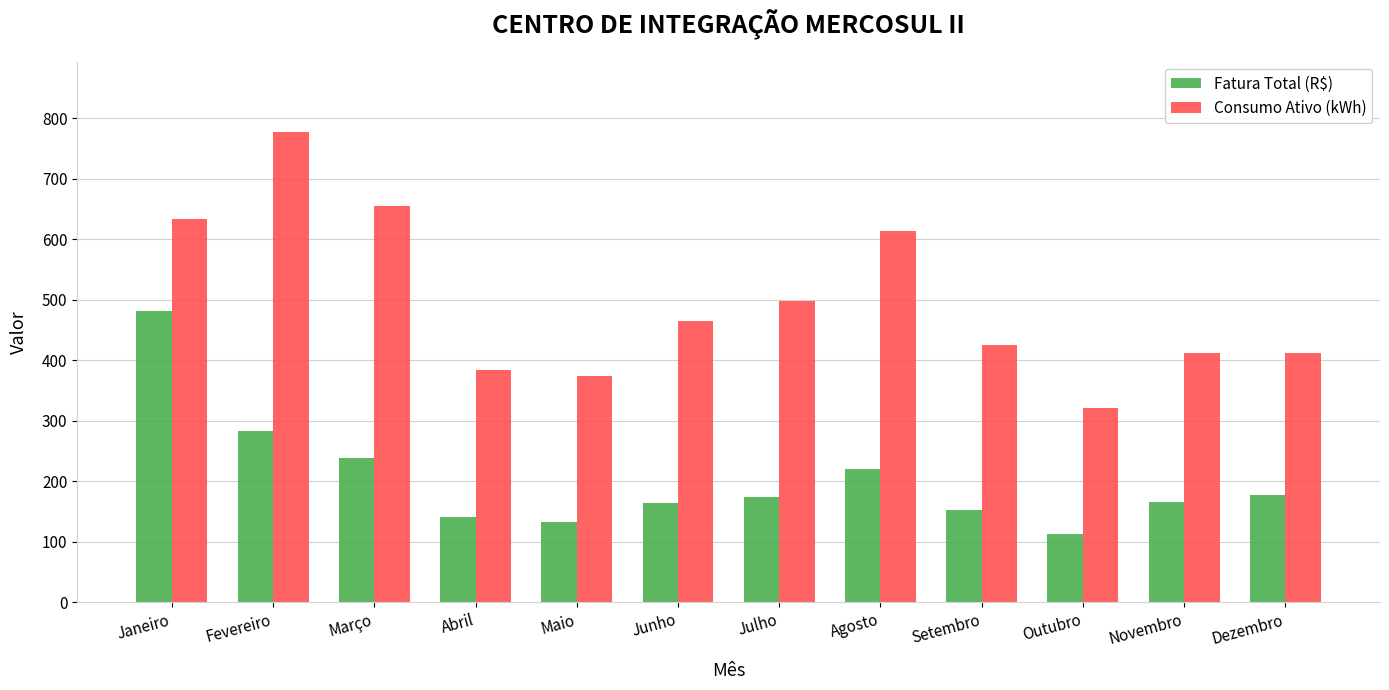

Which series changed the most between Julho and Setembro?

Consumo Ativo (kWh)